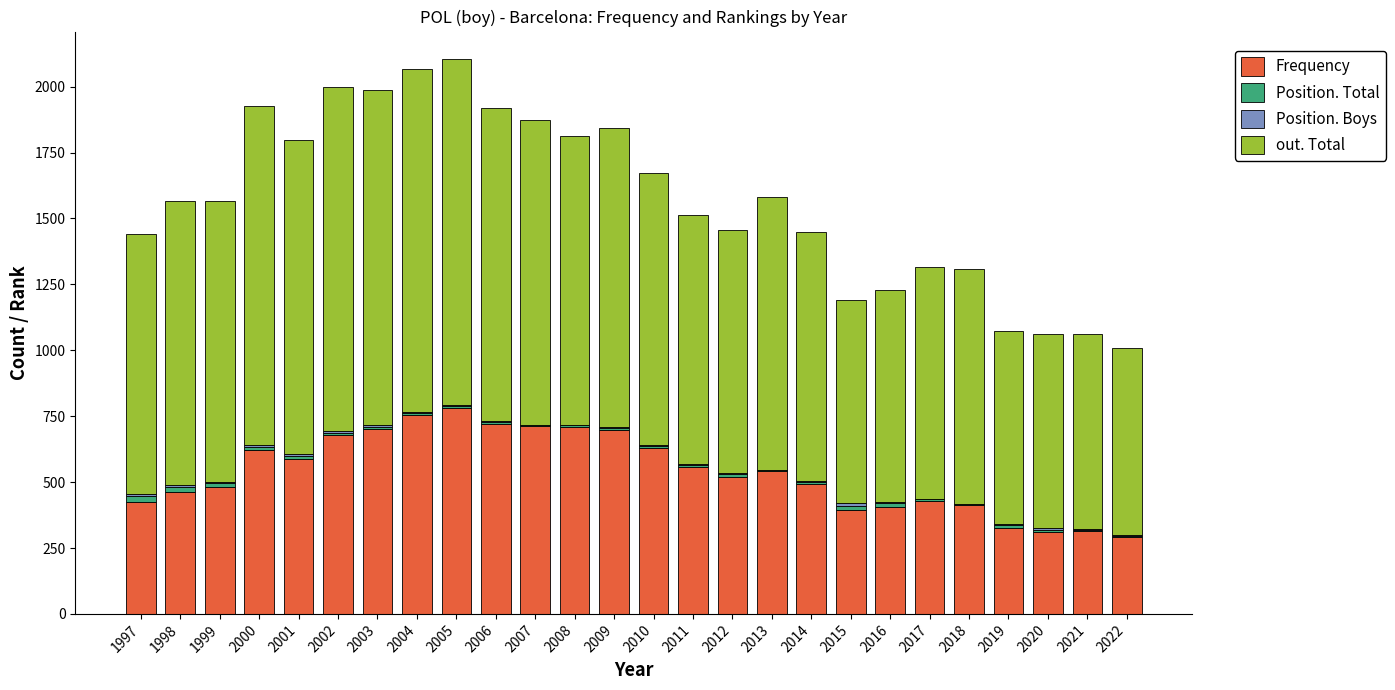

What is the maximum value for Frequency?

781